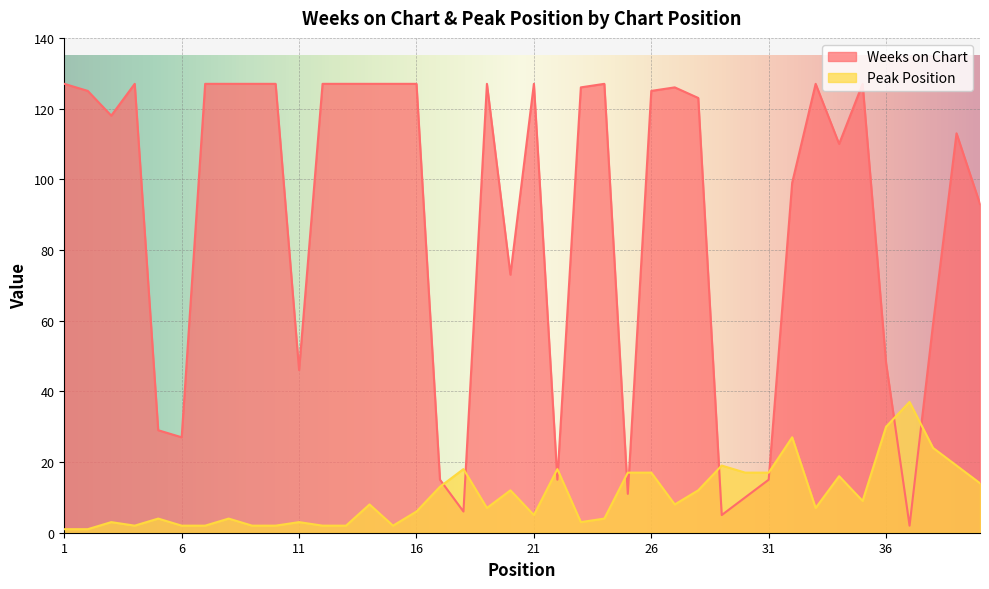

List the labels in order of Weeks on Chart value, smallest first.

37, 29, 18, 30, 25, 17, 22, 31, 6, 5, 11, 36, 38, 20, 40, 32, 34, 39, 3, 28, 2, 26, 23, 27, 1, 4, 7, 8, 9, 10, 12, 13, 14, 15, 16, 19, 21, 24, 33, 35